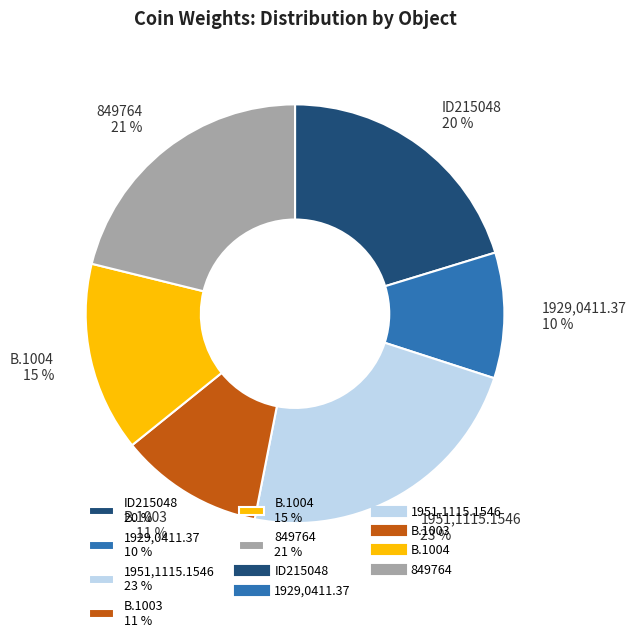

Between ID215048 20 % and B.1004 15 %, which is larger?

ID215048 20 %